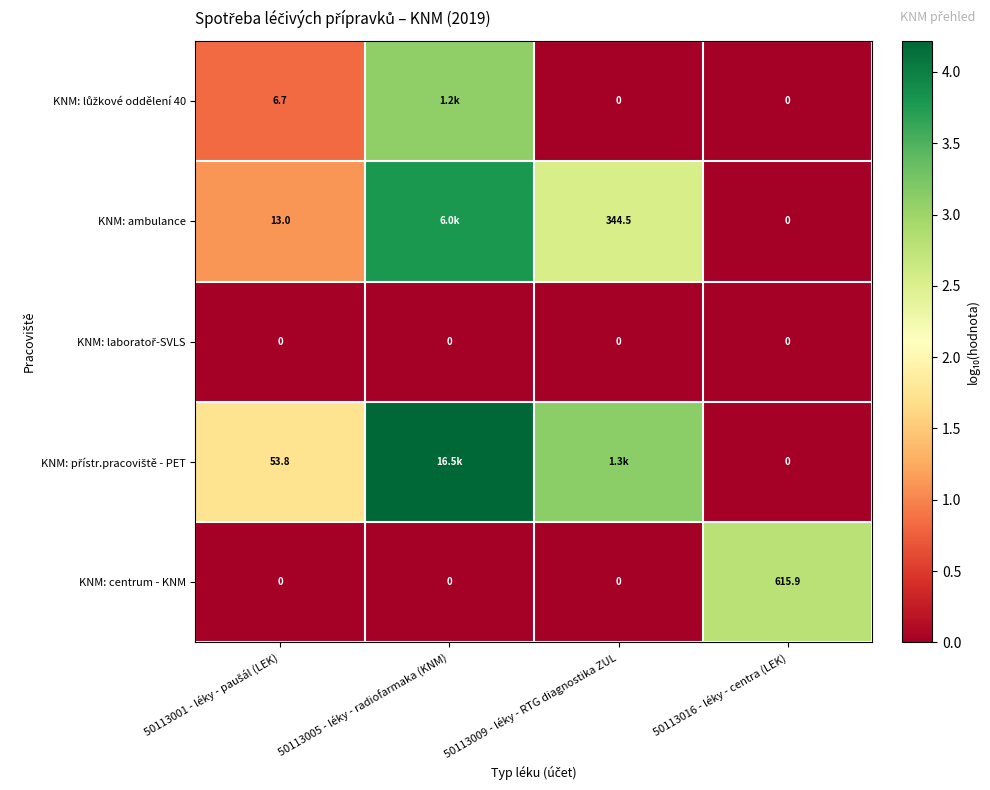

At how many categories does at least one series exceed 3?

2